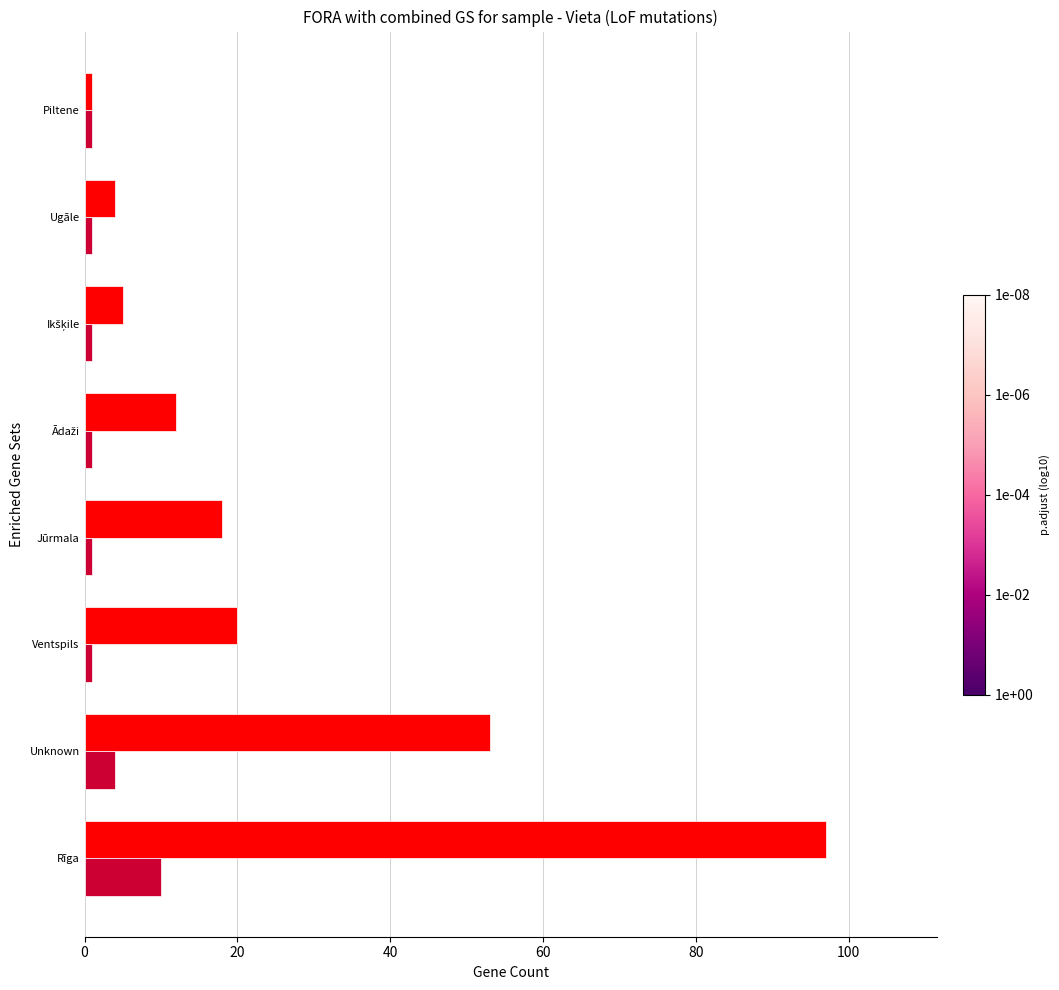

At which category is the sum across all series the highest?

Rīga